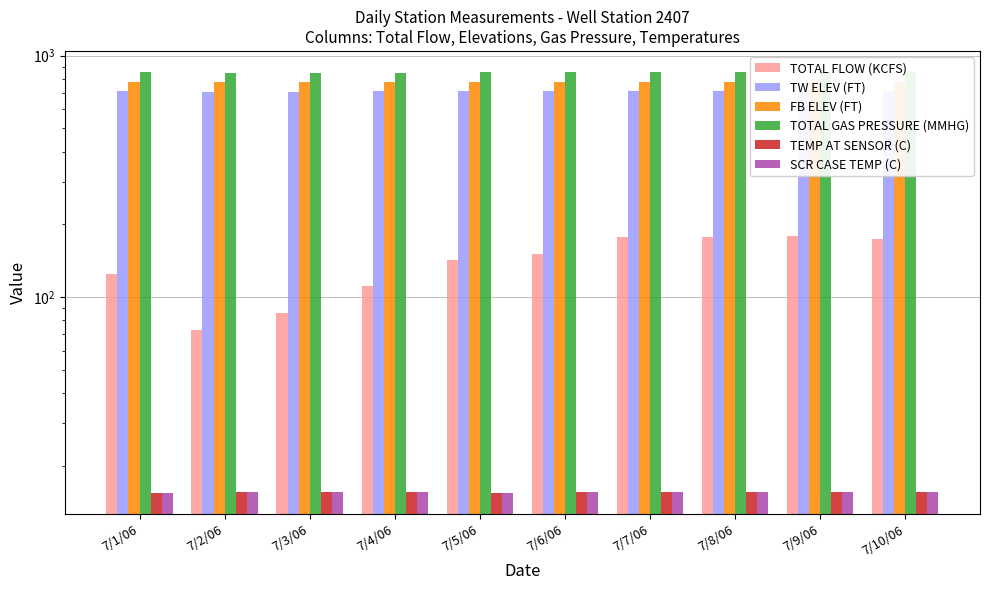

Rank the series by their maximum value, from highest to lowest.

TOTAL GAS PRESSURE (MMHG), FB ELEV (FT), TW ELEV (FT), TOTAL FLOW (KCFS), TEMP AT SENSOR (C), SCR CASE TEMP (C)